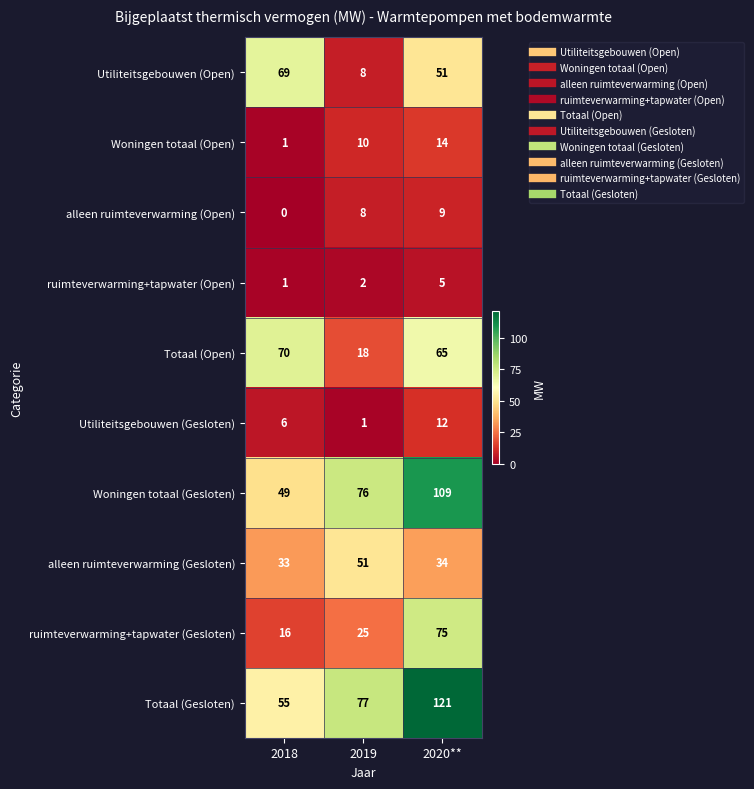

The value of Totaal (Open) at 2020** is 65. True or false?

True